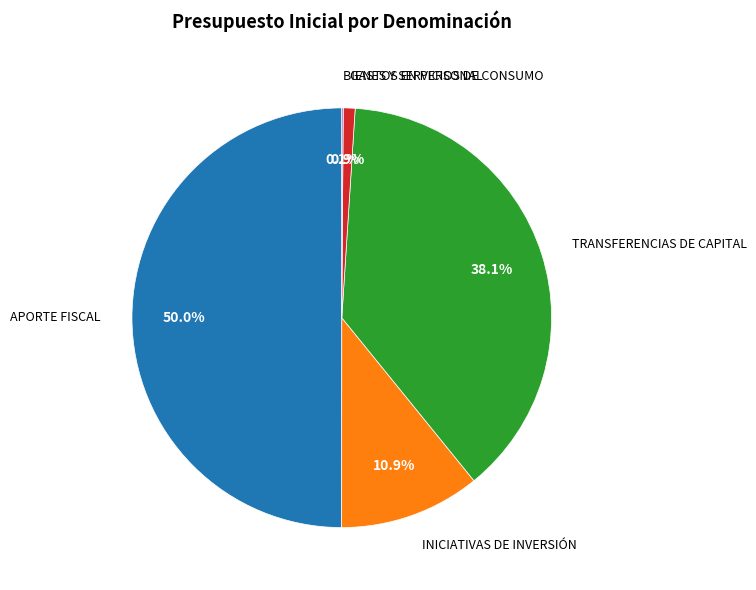

To the nearest percent, what is the average slice percentage?

20%